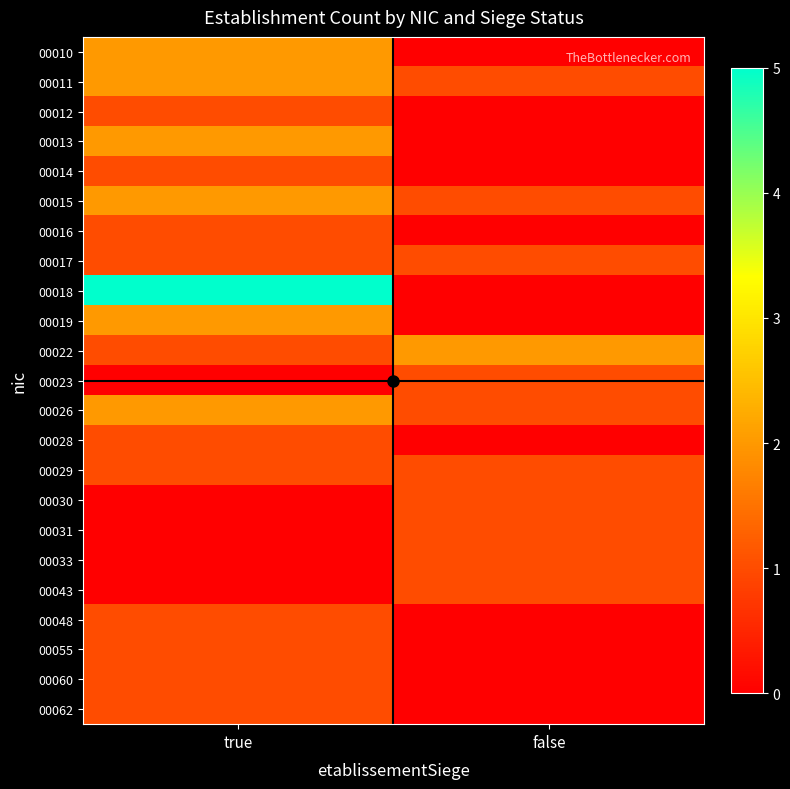

Between true and false, which is larger?

true